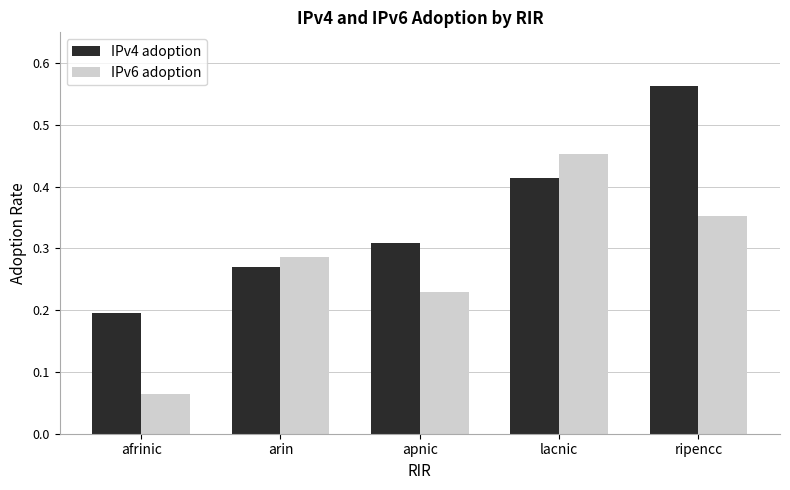

Rank the series by their maximum value, from highest to lowest.

IPv4 adoption, IPv6 adoption